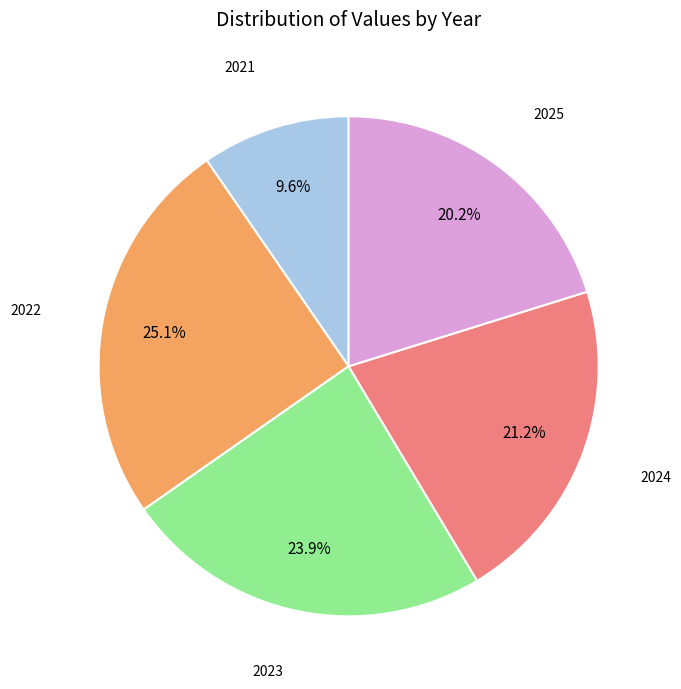

Combined, what portion of the pie is 2021 and 2022?

34.7%